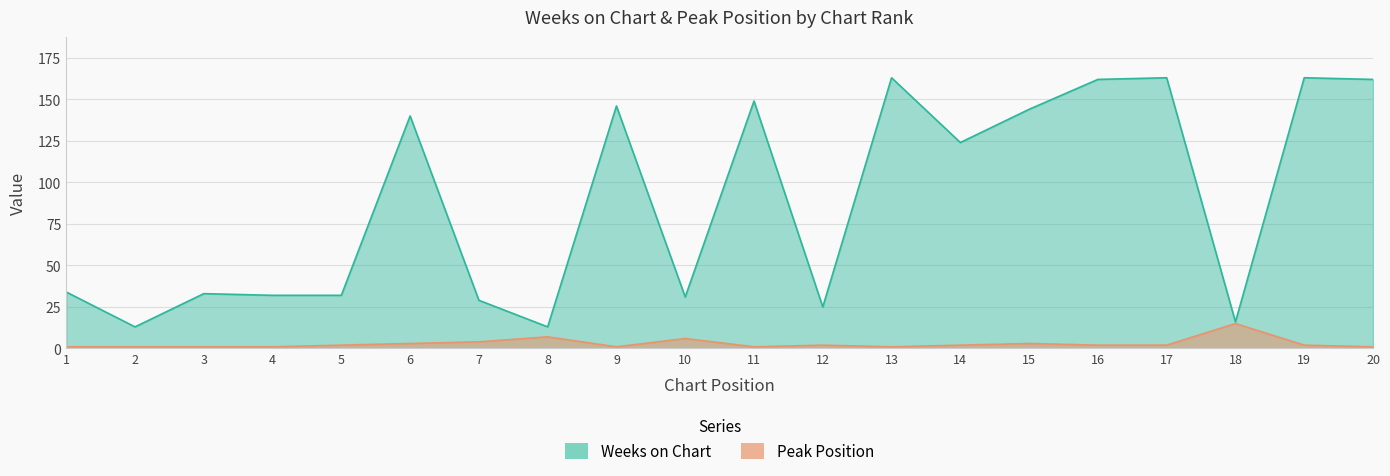

What is the sum of all Peak Position values?

58